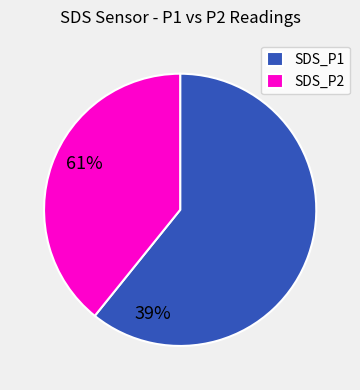

True or false: SDS_P2 accounts for 53% of the total.

False